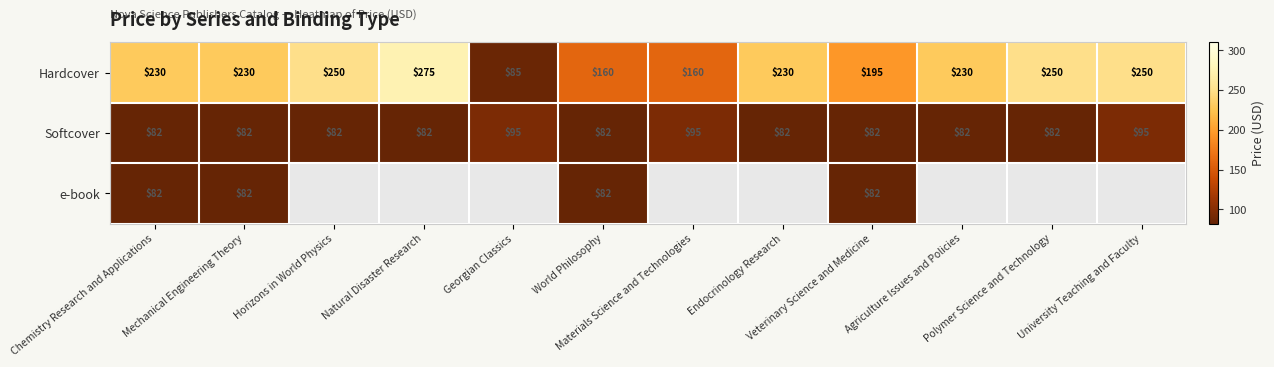

Count the Hardcover values in the range 195 to 250.

8